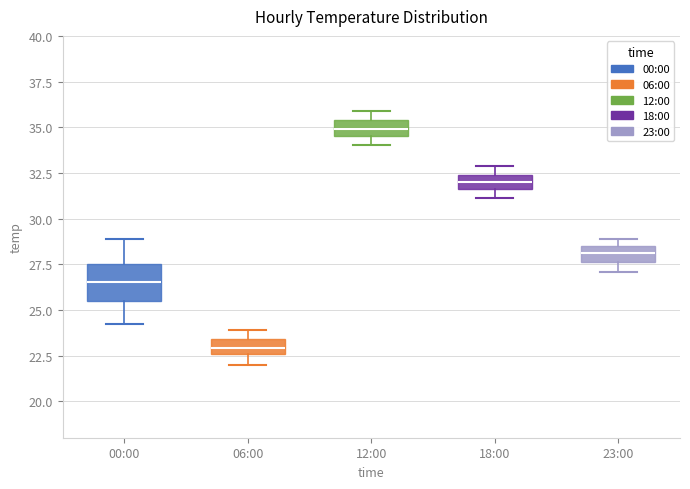

Where is the lower edge of the box for 12:00 on the y-axis? The values are not printed on the chart, so give them approximately, as read against the axis.

34.5